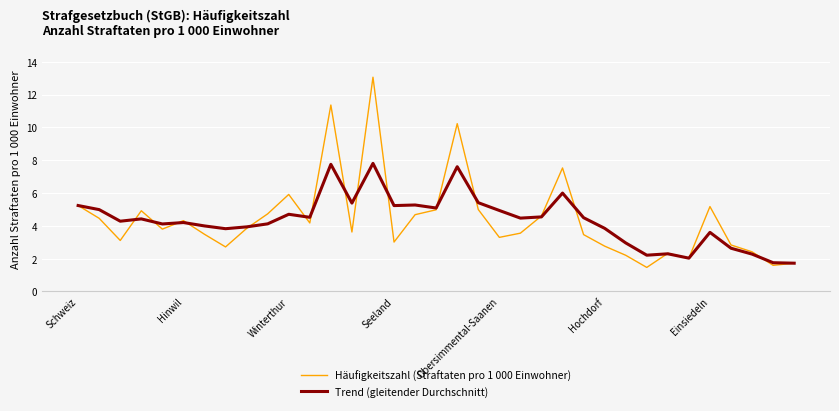

In Häufigkeitszahl (Straftaten pro 1 000 Einwohner), how many points are higher than both neighbors (excluding endpoints)?

9